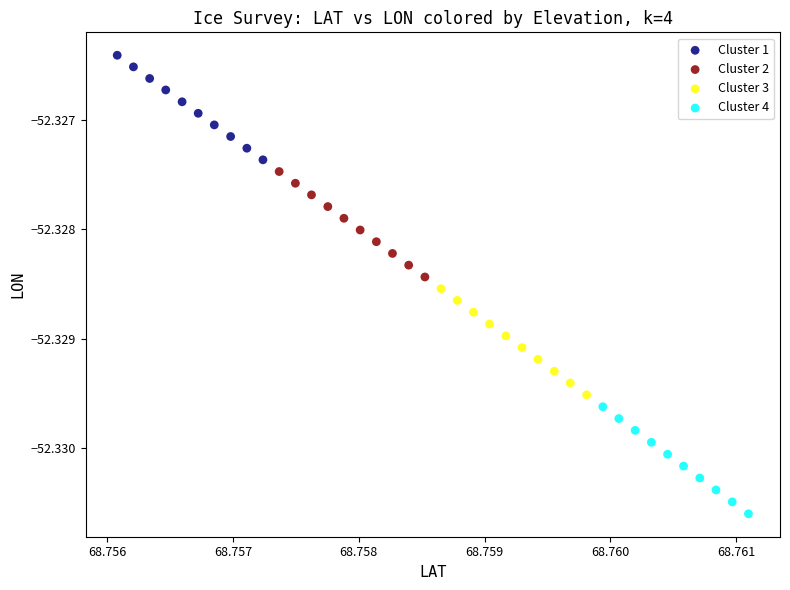

Which series reaches the maximum Y coordinate?

Cluster 1